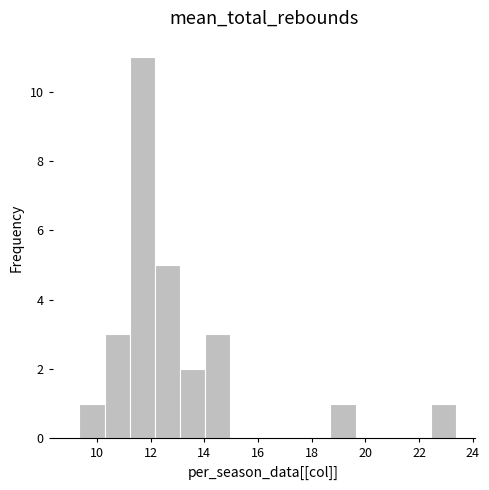

Which range on the x-axis has the tallest bar?

11.2 to 12.2